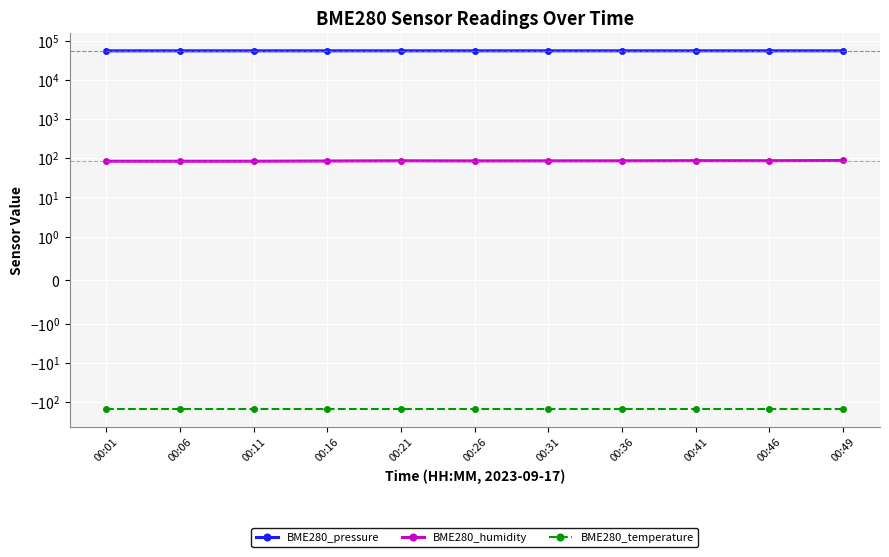

The BME280_temperature series shows -219.2 at 00:36. True or false?

False